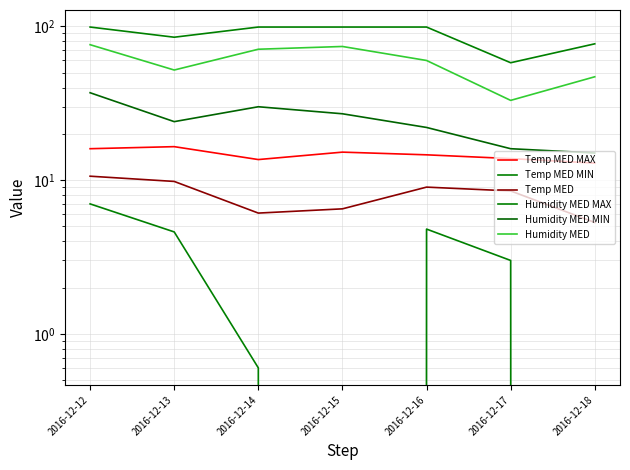

Is it true that Humidity MED MAX equals 32.8 at 2016-12-15?

False